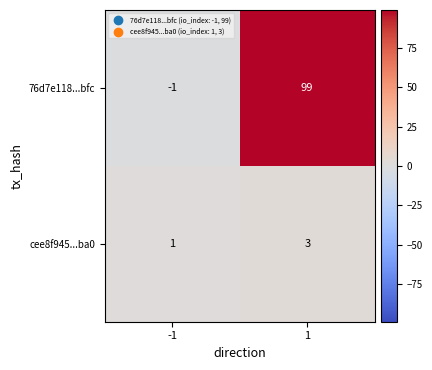

Which label corresponds to the smallest value in the chart?

-1